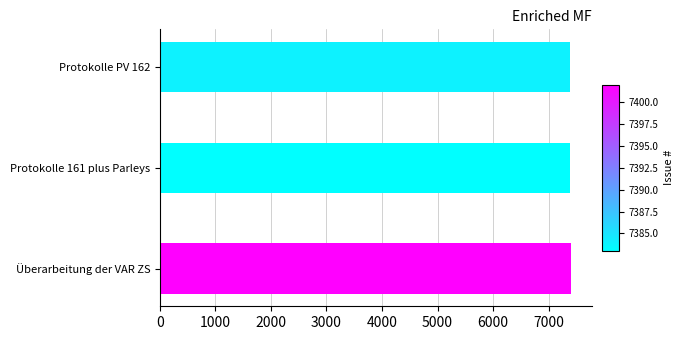

The chart shows a value of 7402 at Überarbeitung der VAR ZS. True or false?

True